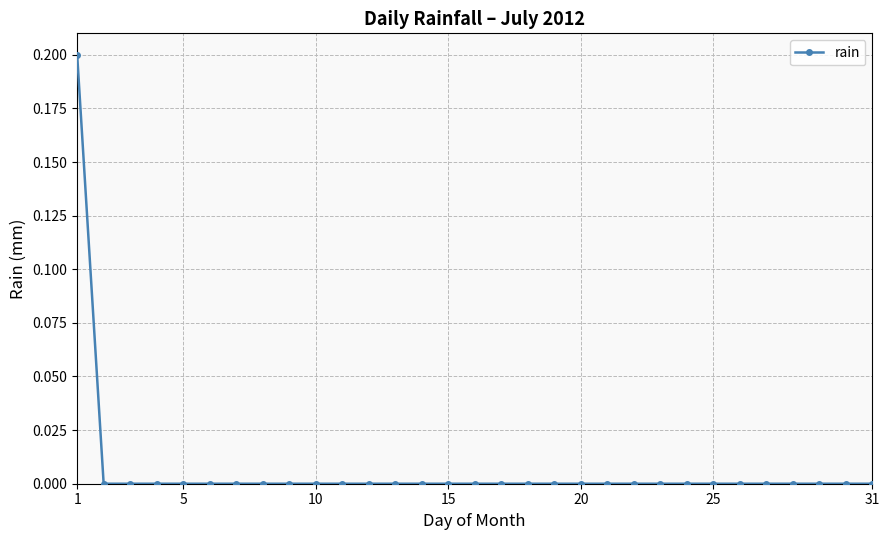

Reading left to right, what are all the values shown in this chart?

0.2	0.0	0.0	0.0	0.0	0.0	0.0	0.0	0.0	0.0	0.0	0.0	0.0	0.0	0.0	0.0	0.0	0.0	0.0	0.0	0.0	0.0	0.0	0.0	0.0	0.0	0.0	0.0	0.0	0.0	0.0